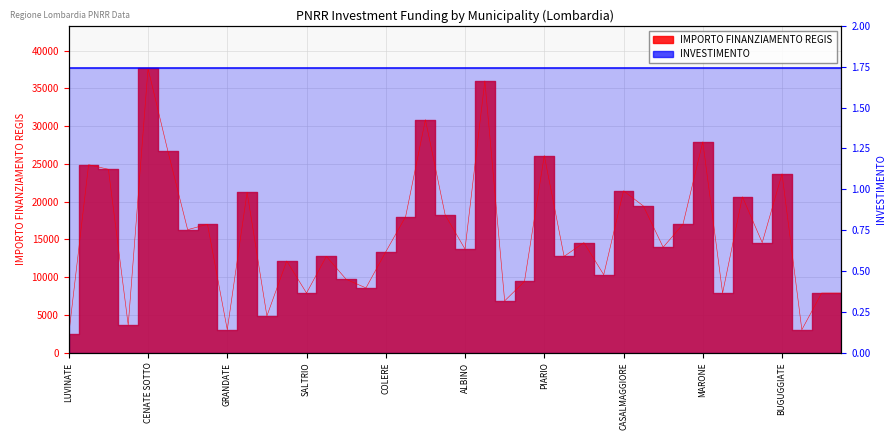

What is the label of the 28th point from the right?

SALTRIO